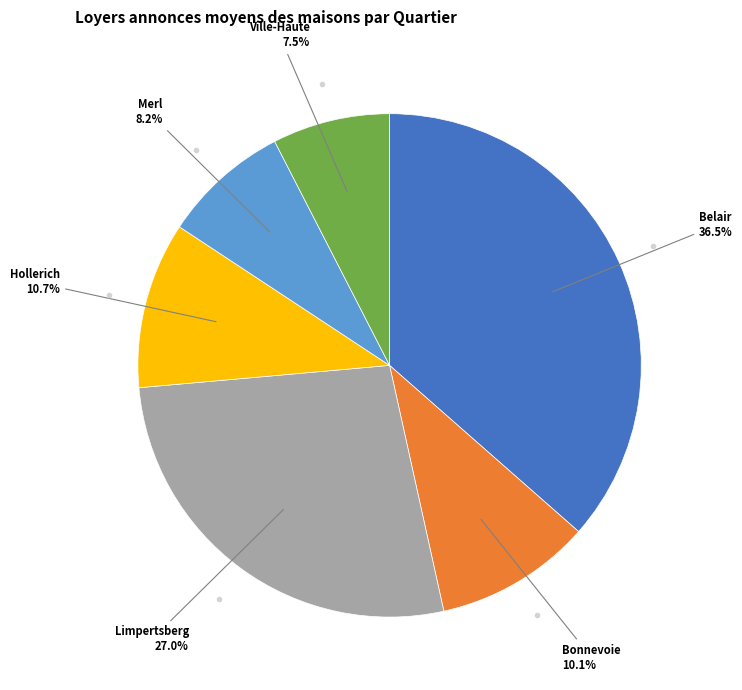

Is there any slice that represents more than half of the pie?

No